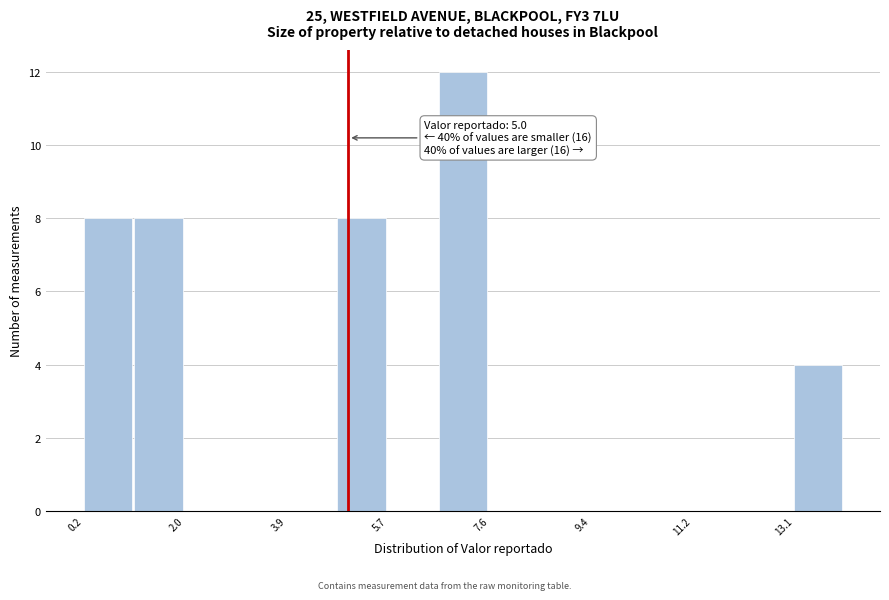

Over which range of the x-axis is the bar tallest?

6.64 to 7.56